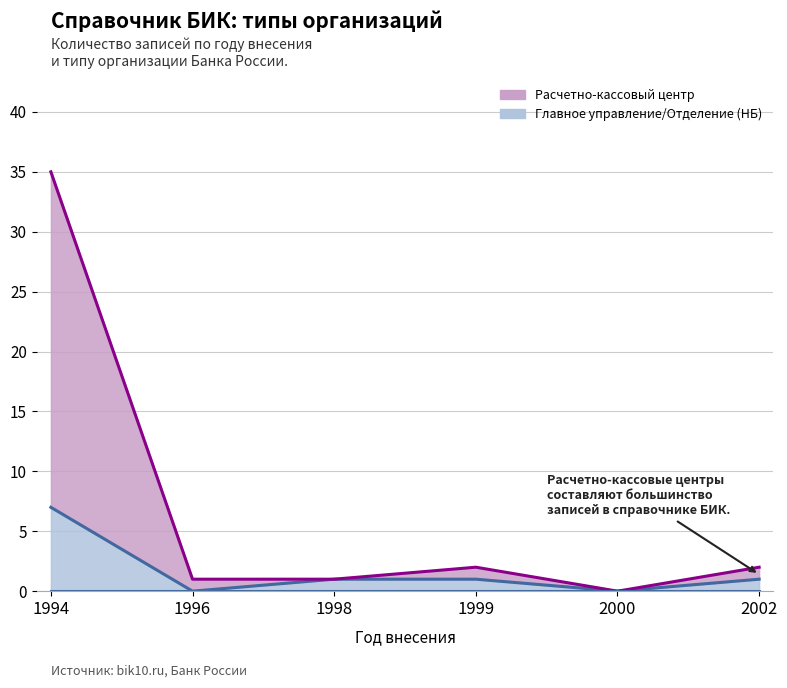

What is the difference between the maximum and minimum values in the Расчетно-кассовый центр series?

35